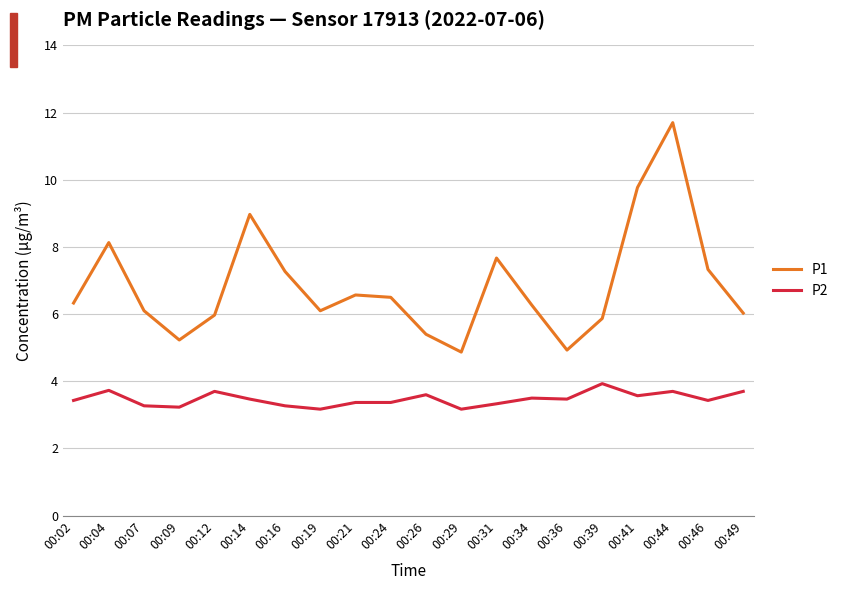

Is it true that P2 equals 3.5 at 00:14?

True